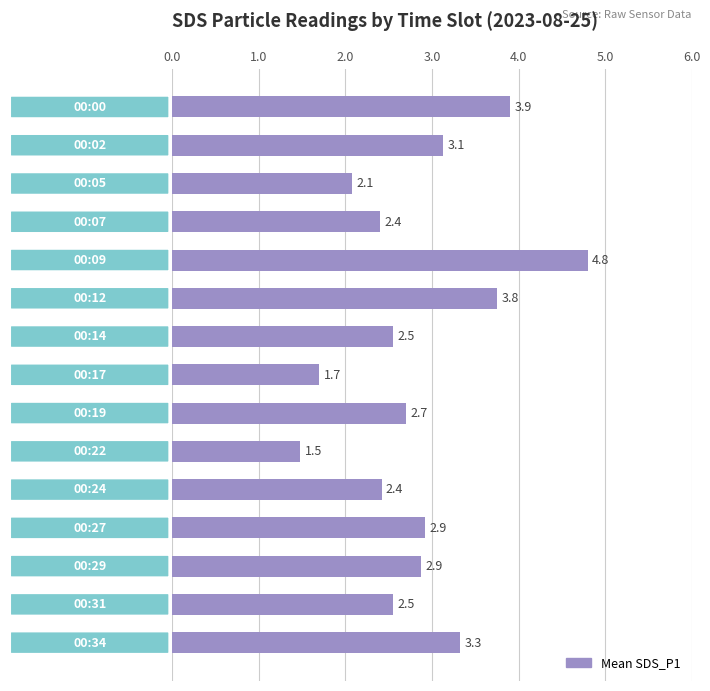

What is the value of the 1st bar from the top?

3.9